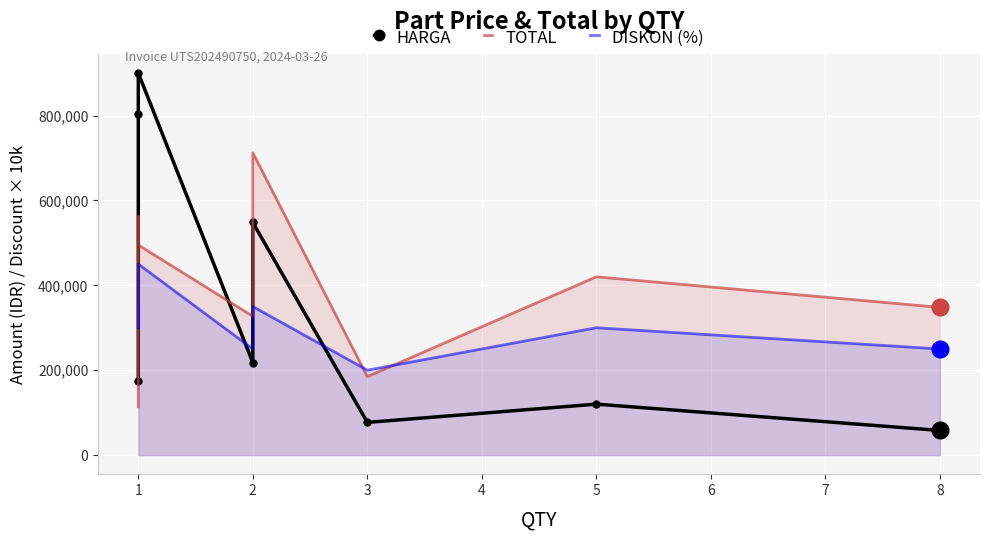

At how many categories does at least one series exceed 184114?

8